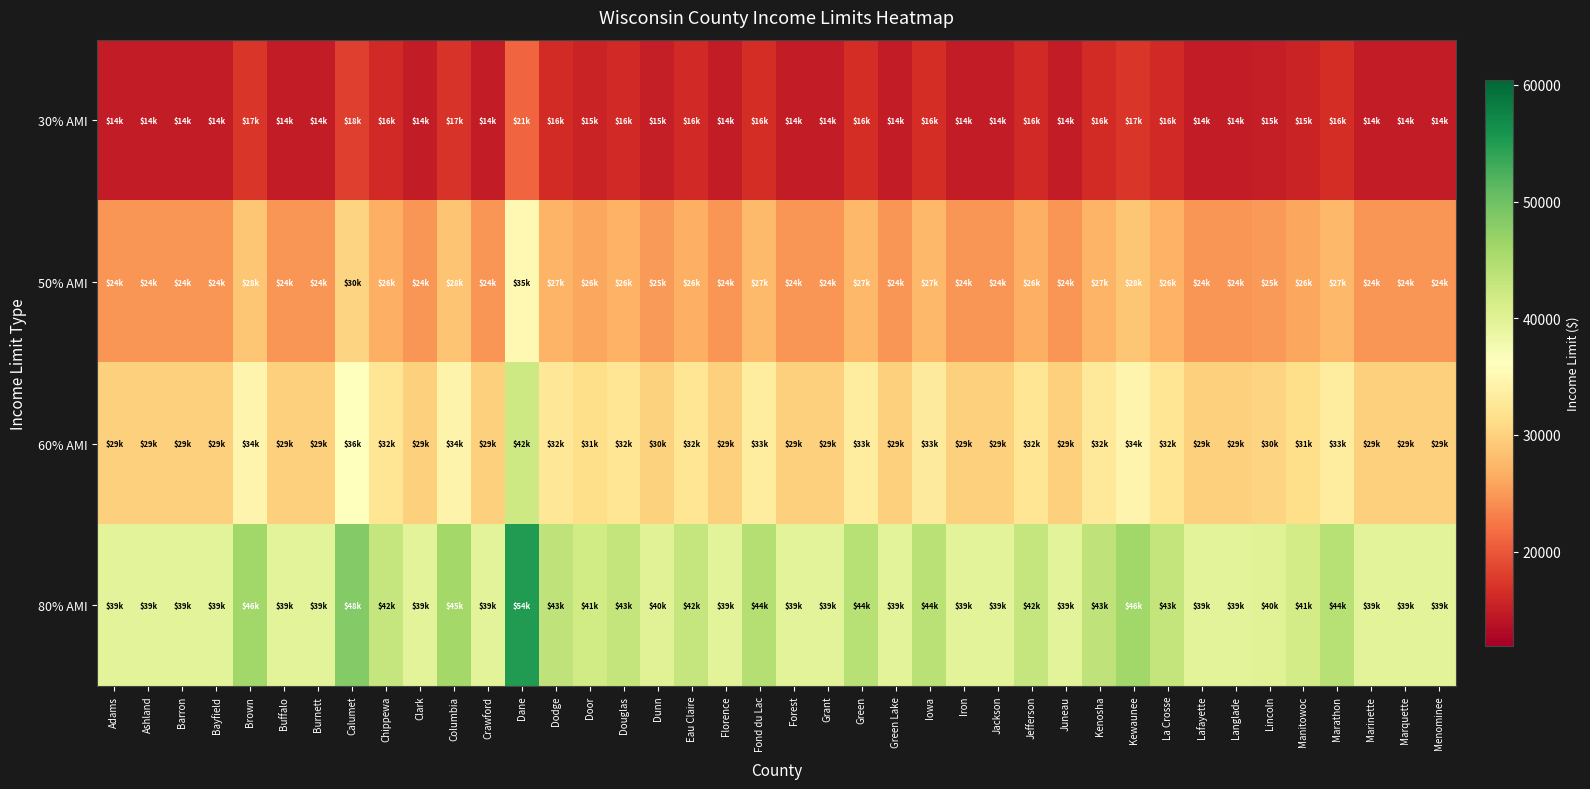

Which series changed the most between Bayfield and Manitowoc?

80% AMI